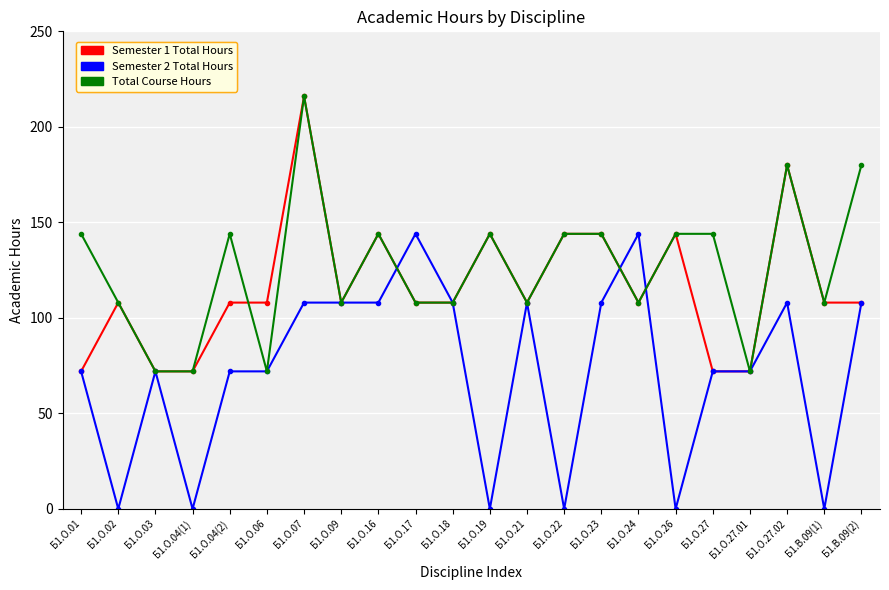

List the series in order of their overall mean, lowest first.

Semester 2 Total Hours, Semester 1 Total Hours, Total Course Hours